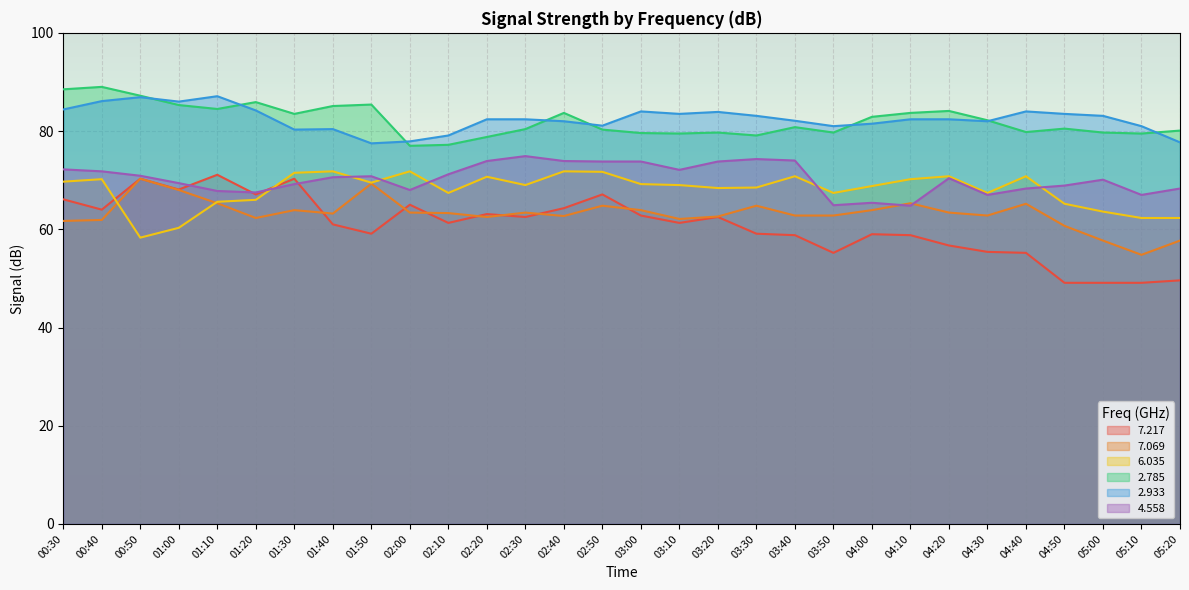

What position from the left is 01:50?

9